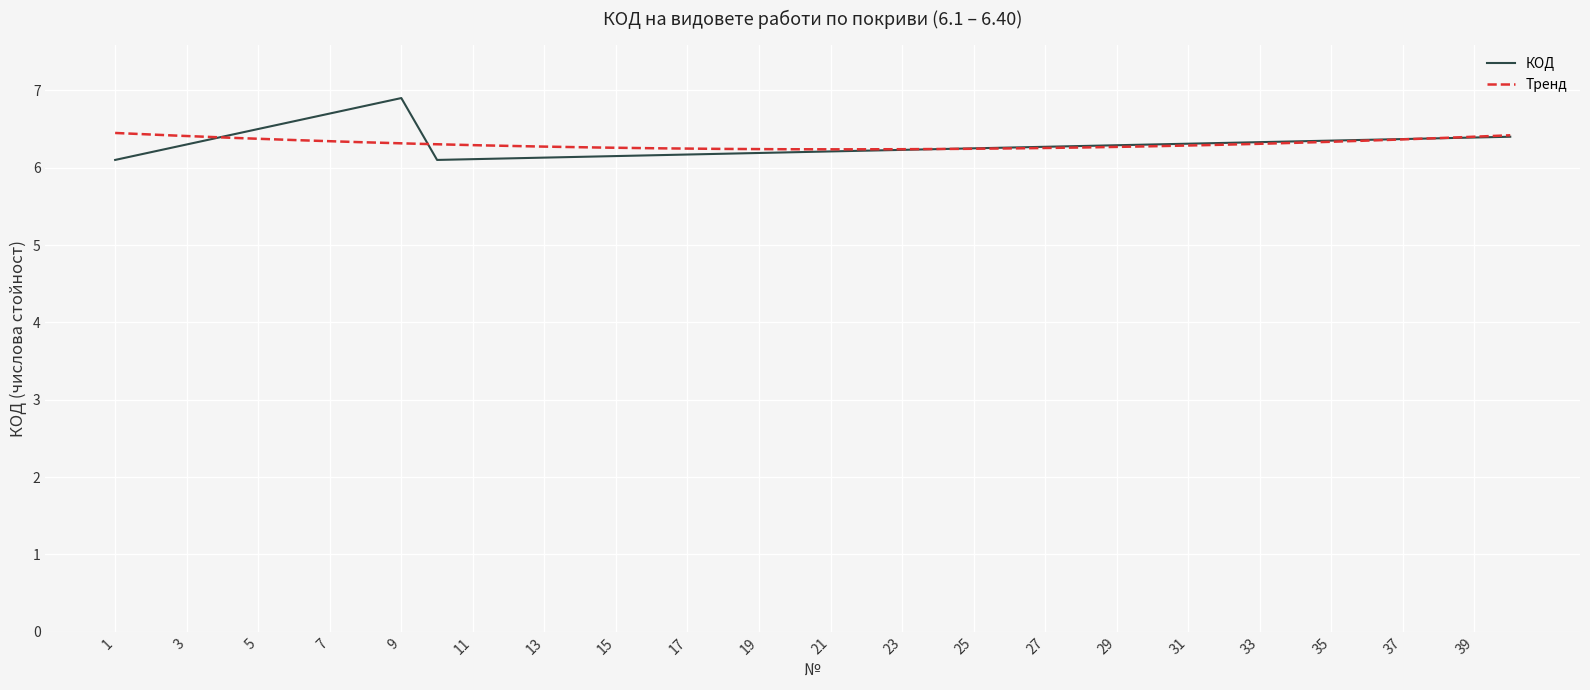

Reading right to left, transcribe all the data shown in this chart.

6.4	6.4	6.4	6.4	6.4	6.3	6.3	6.3	6.3	6.3	6.3	6.3	6.3	6.3	6.3	6.2	6.2	6.2	6.2	6.2	6.2	6.2	6.2	6.2	6.2	6.2	6.1	6.1	6.1	6.1	6.1	6.9	6.8	6.7	6.6	6.5	6.4	6.3	6.2	6.1